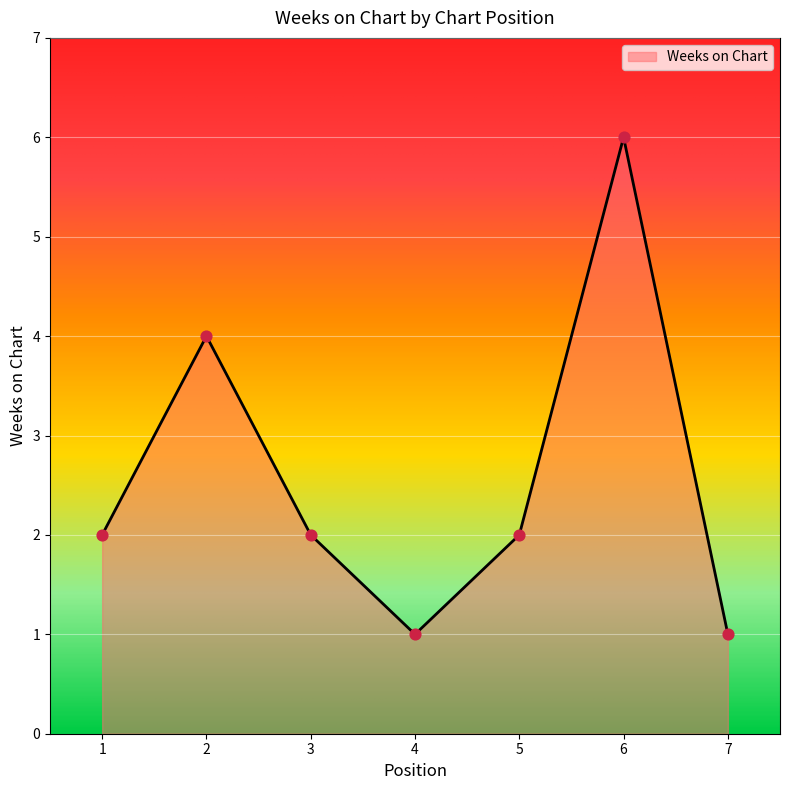

What is the change in value from 3 to 6?

+4